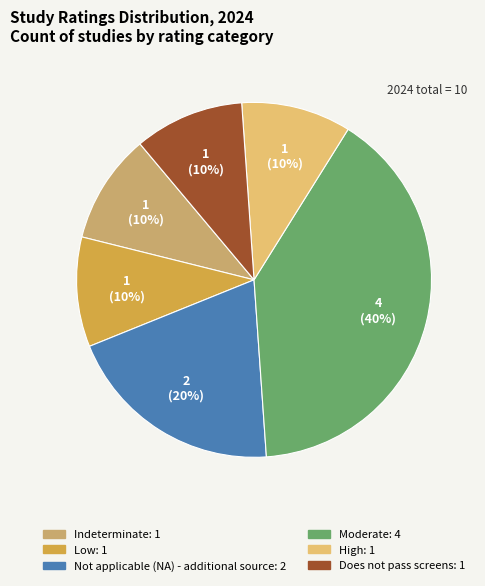

Is the sum of High and Low greater than half?

No